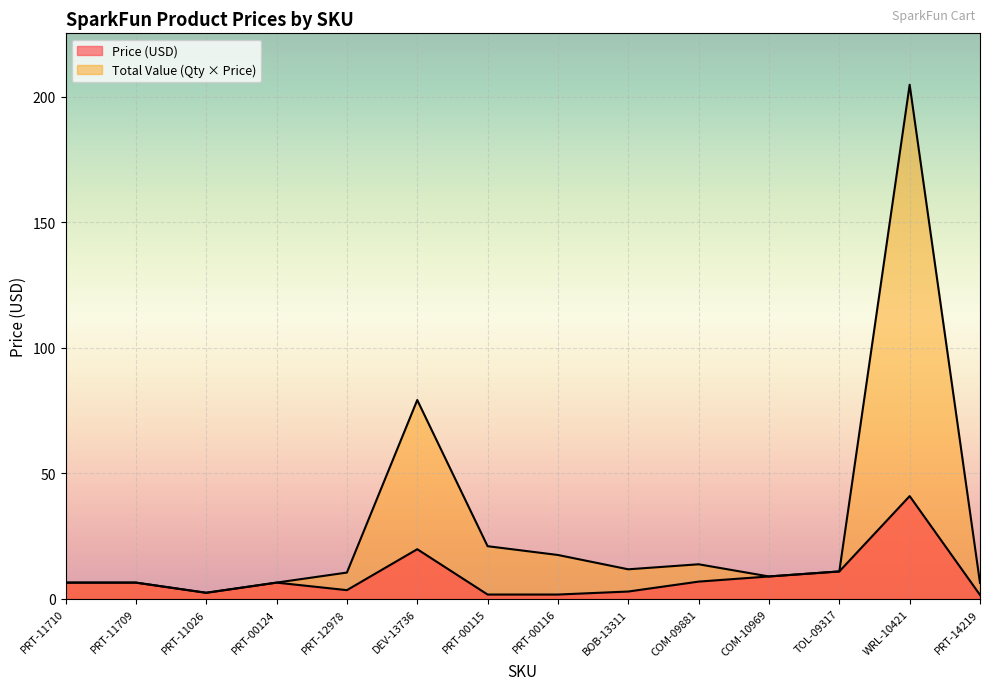

The Total Value series shows 21.0 at PRT-00115. True or false?

True